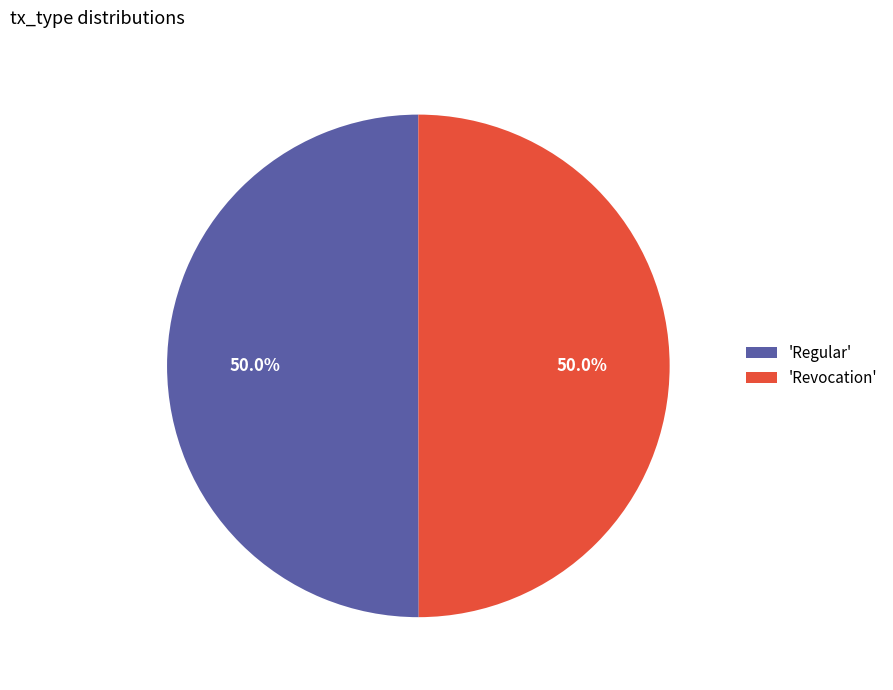

What percentage do 'Revocation' and 'Regular' together represent?

100.0%